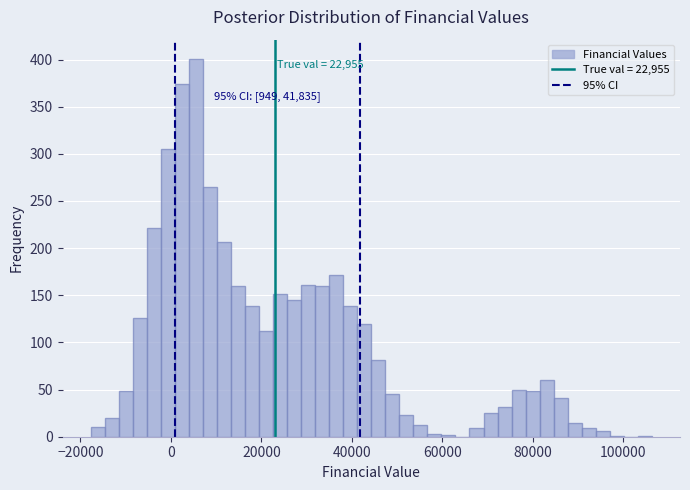

Around what value on the x-axis is the tallest bar? Give the approximate position of its centre, as read against the axis.

6000